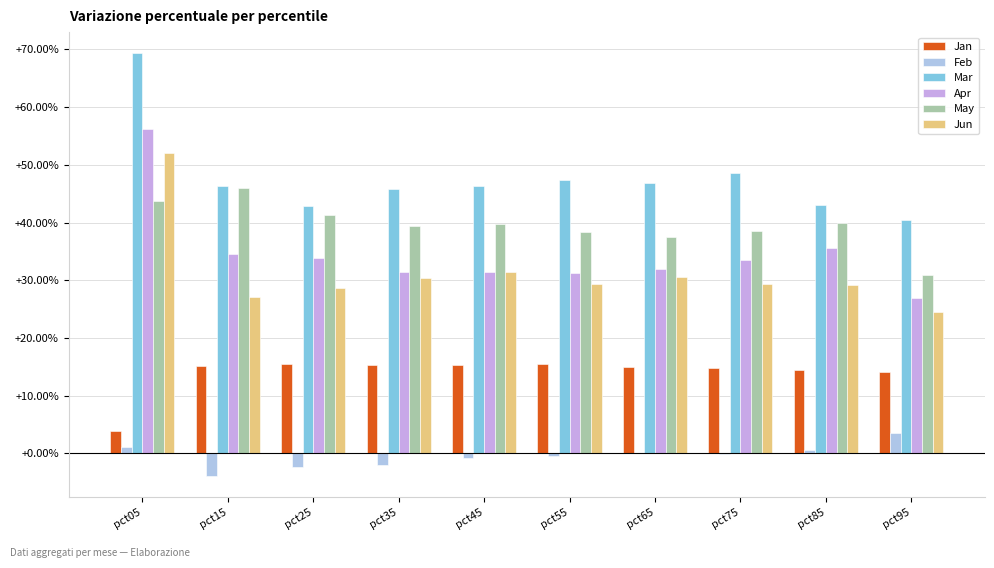

List the labels in order of Mar value, largest first.

pct05, pct75, pct55, pct65, pct45, pct15, pct35, pct85, pct25, pct95